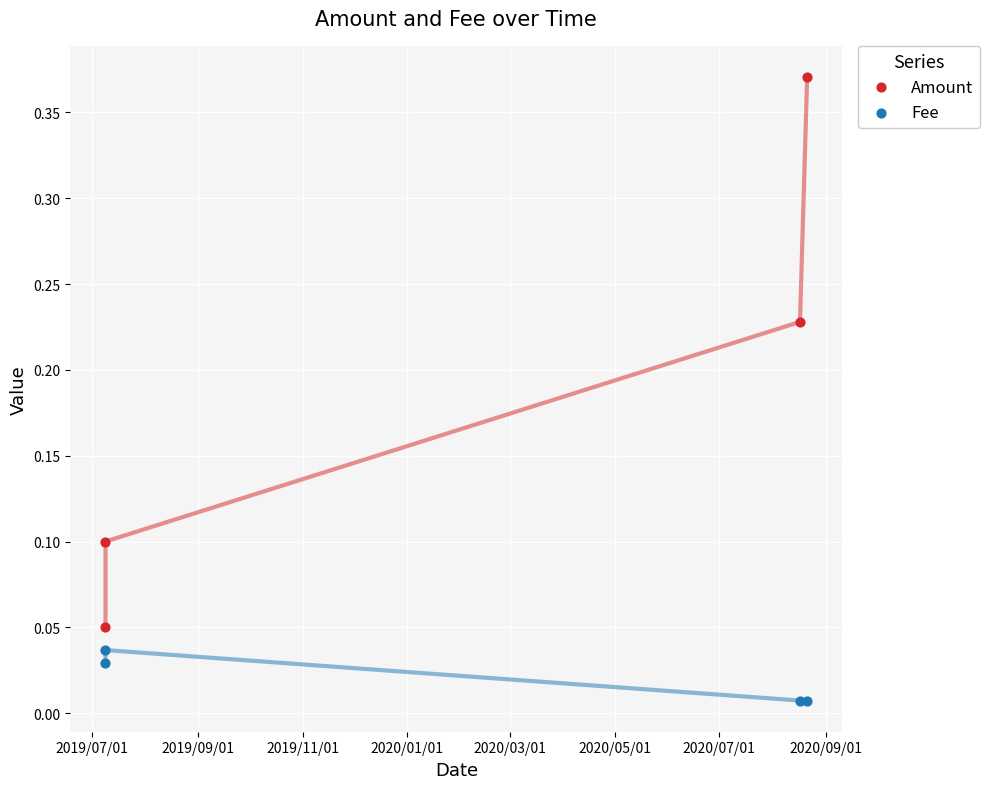

Which series contains the highest Y value?

Amount